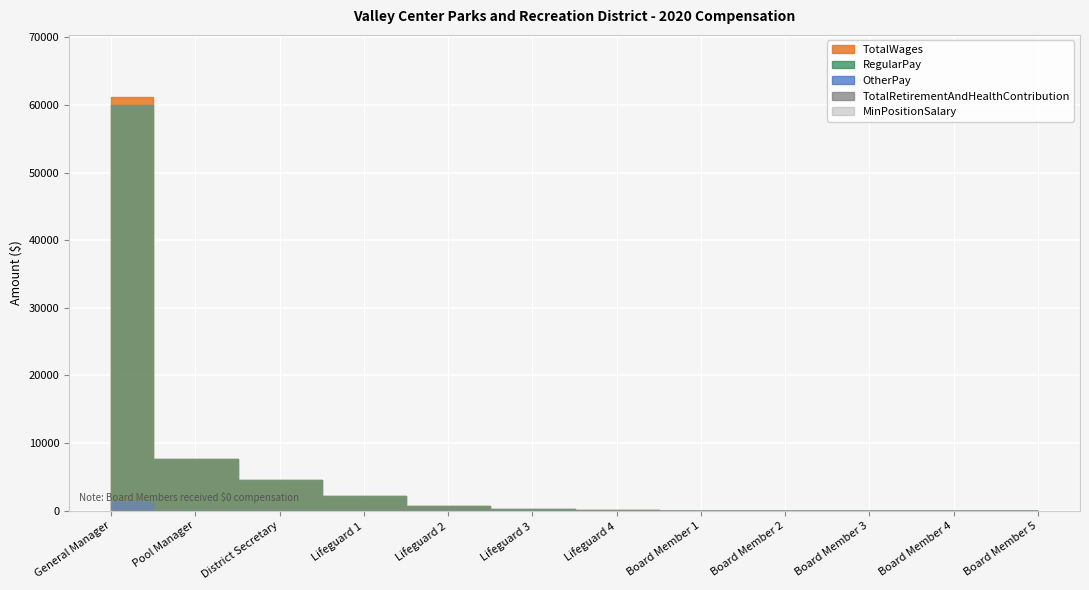

Where is OtherPay nearest to the value 600?

General Manager